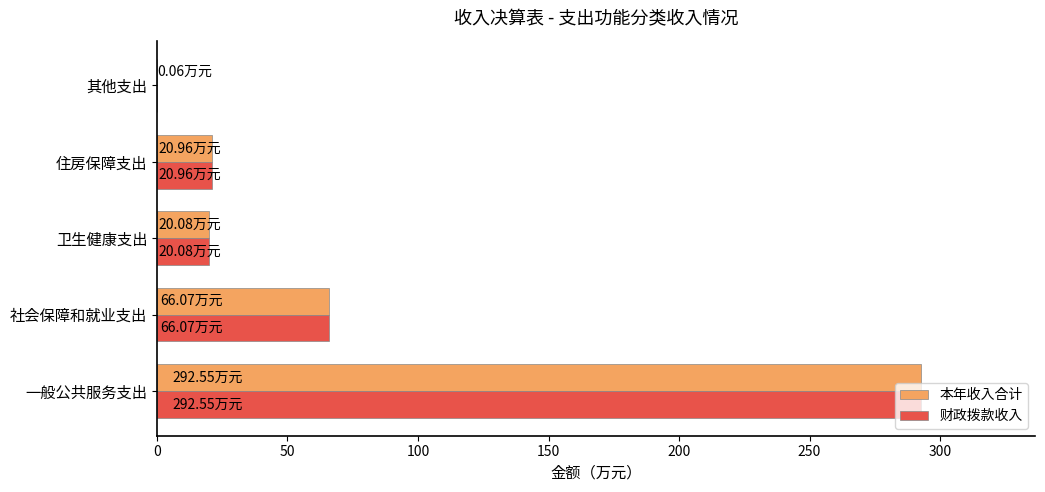

What is the sum of the 财政拨款收入 values at 一般公共服务支出 and 卫生健康支出?

312.6